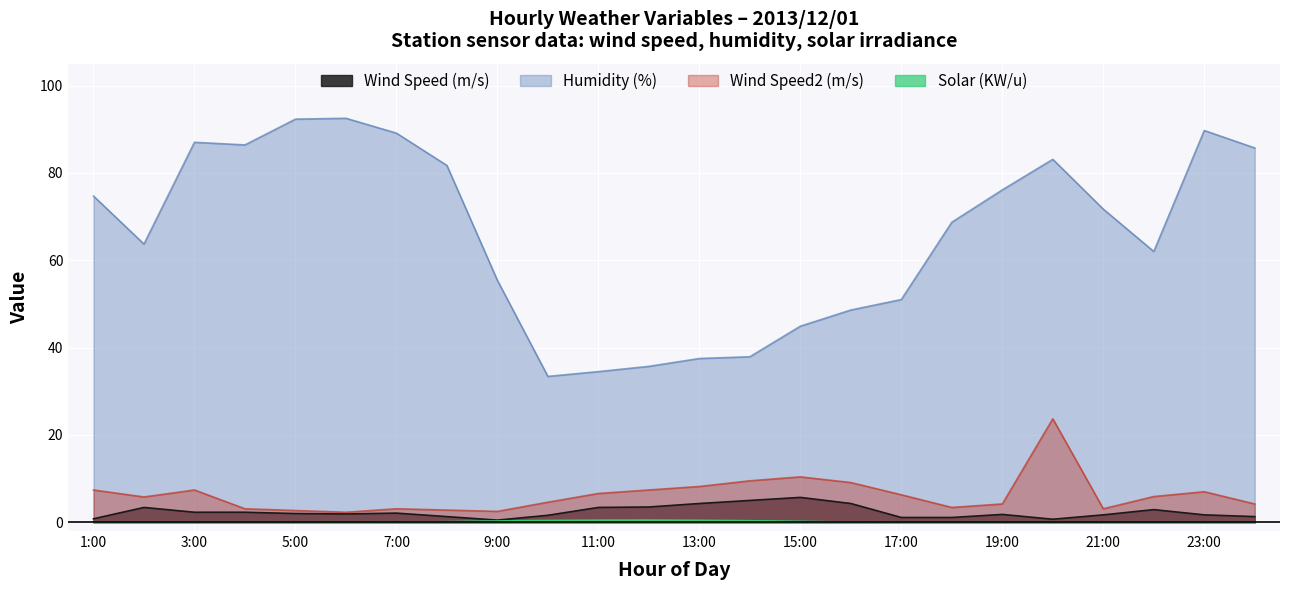

What position from the left is 23:00?

23